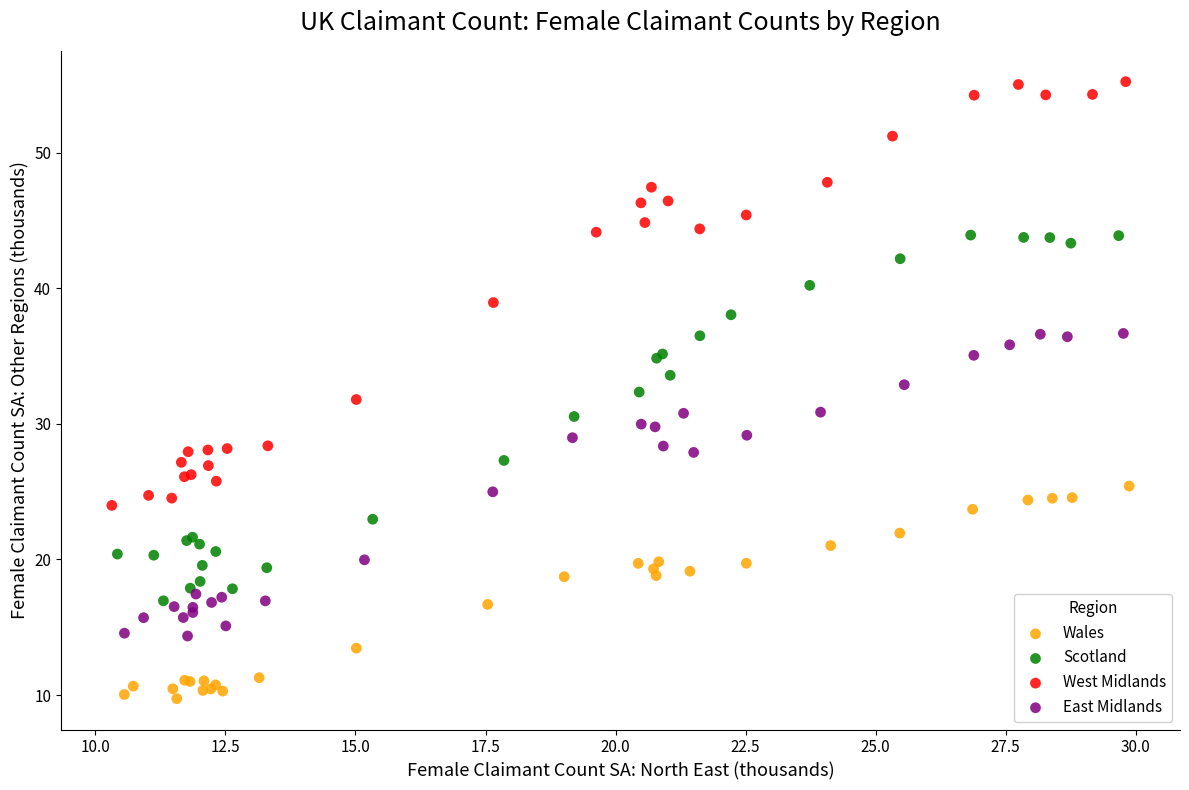

Which series reaches the minimum Y coordinate?

Wales